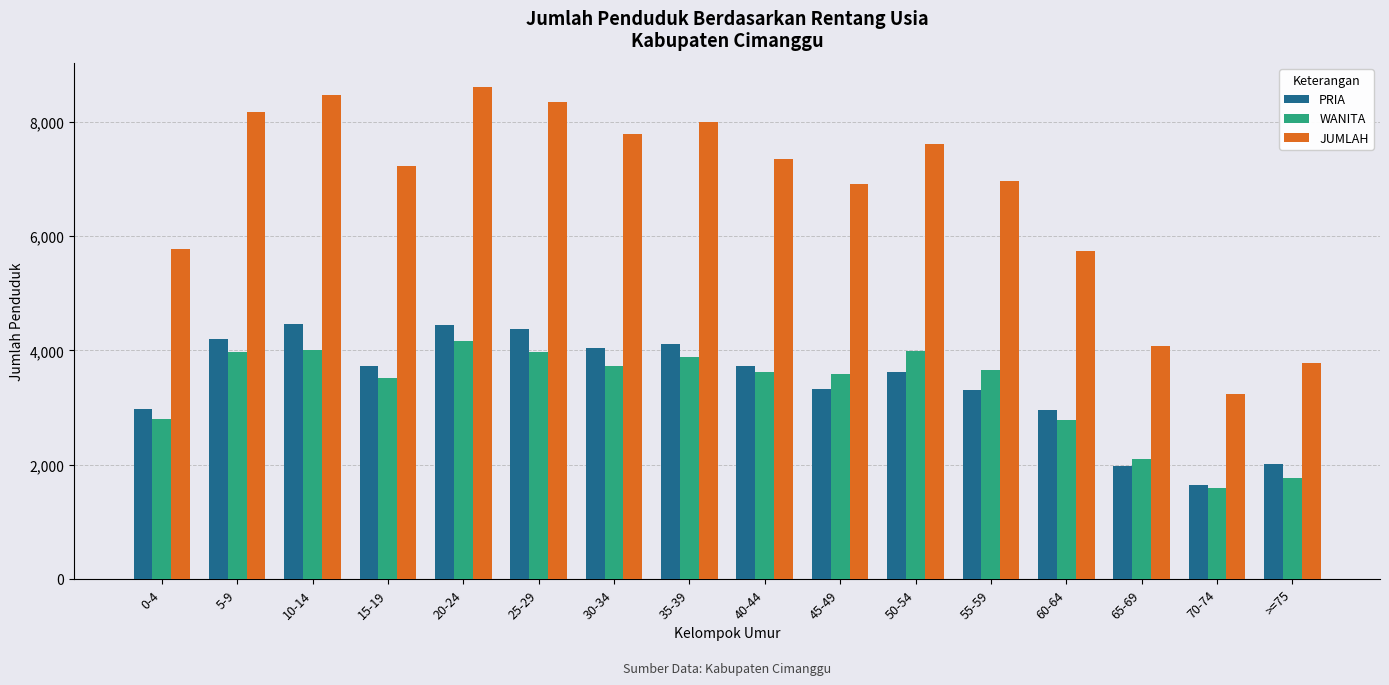

How many bars are there in total?

48